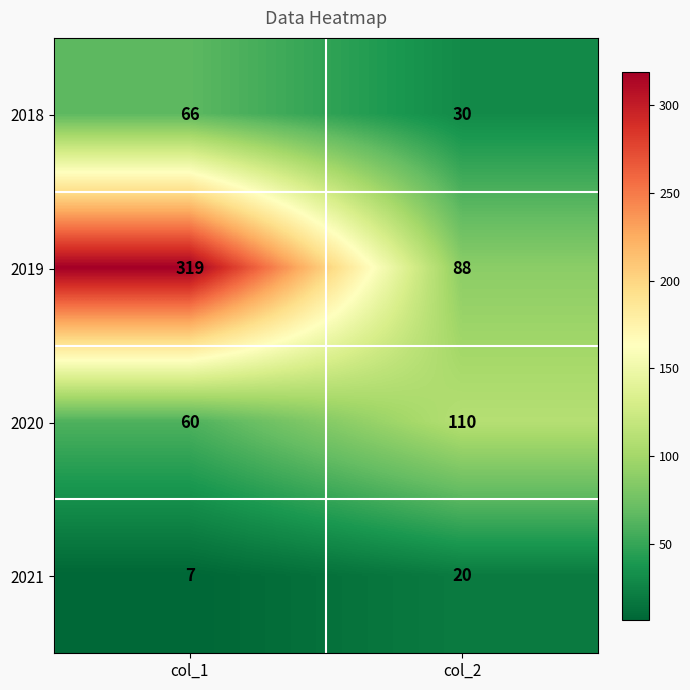

What is the spread (max minus min) of values at col_2?

90